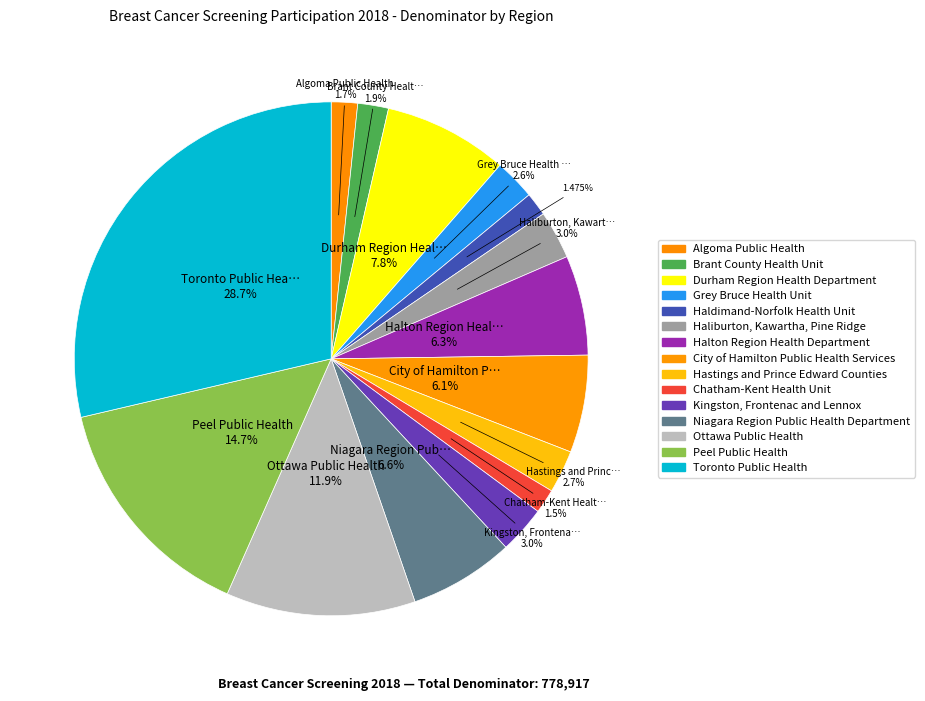

Is there any slice that represents more than half of the pie?

No